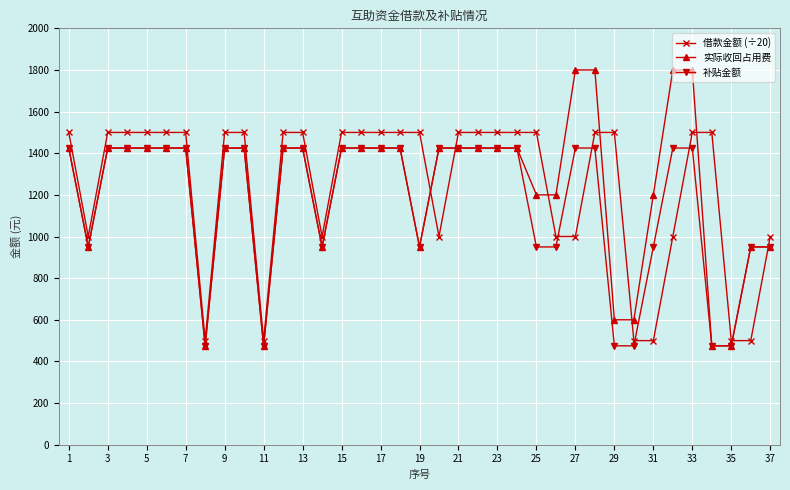

Which series has the largest range (max minus min)?

实际收回占用费